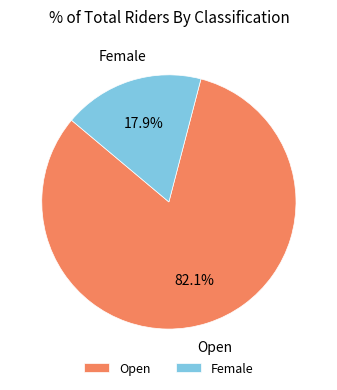

Is it true that Female is 18% of the pie?

True